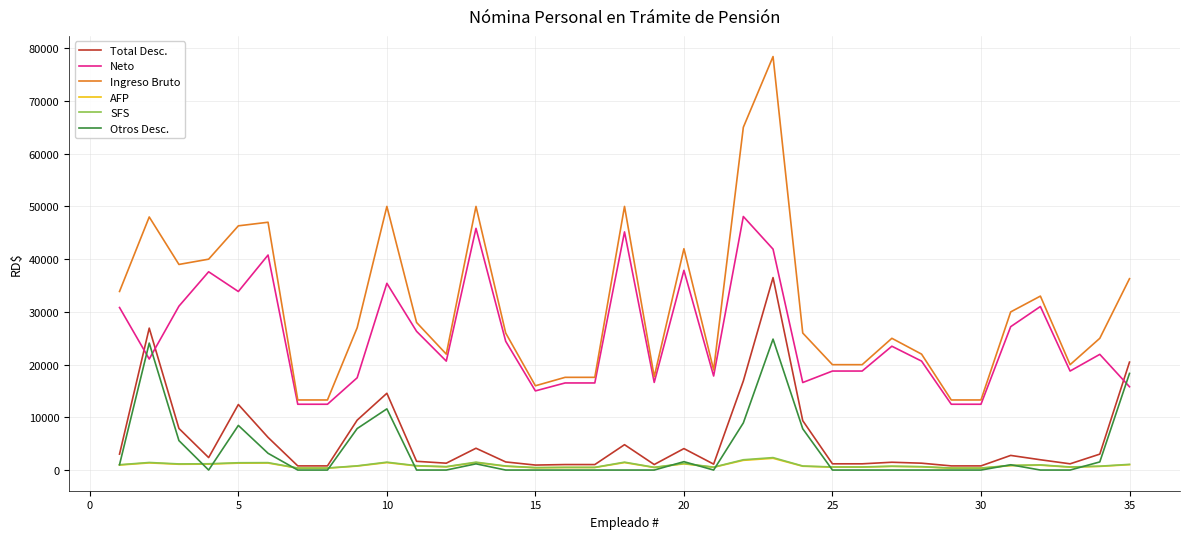

At how many categories does at least one series exceed 67575?

1